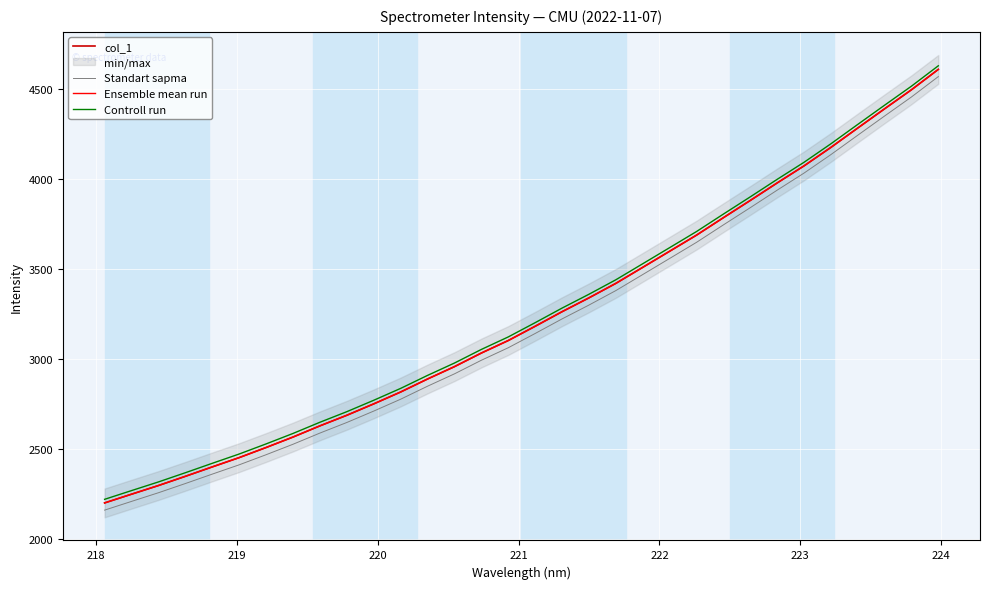

True or false: Ensemble mean run has more than 1 interior local peaks.

False